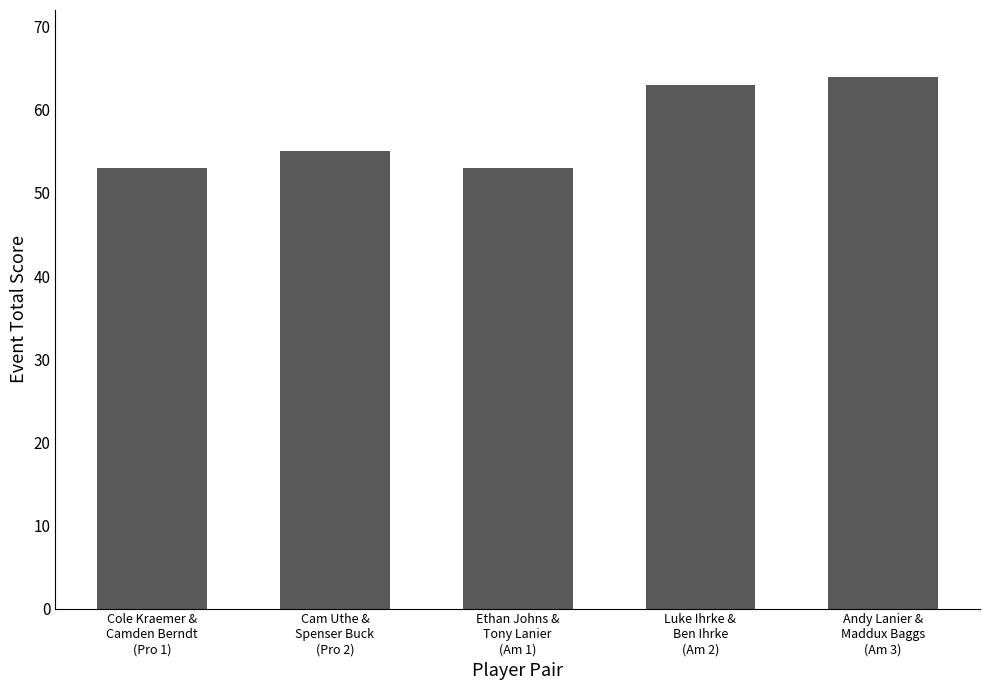

Is it true that the value at Andy Lanier &
Maddux Baggs
(Am 3) is 64?

True